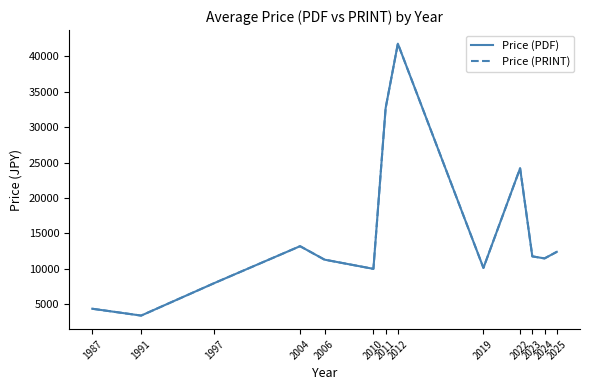

Reading right to left, extract all data points from this chart.

Price (PDF): 2025=12400.0	2024=11475.0	2023=11762.5	2022=24200.0	2019=10133.3	2012=41800.0	2011=32700.0	2010=10000.0	2006=11300.0	2004=13200.0	1997=8000.0	1991=3400.0	1987=4366.7
Price (PRINT): 2025=12400.0	2024=11475.0	2023=11762.5	2022=24200.0	2019=10133.3	2012=41800.0	2011=32700.0	2010=10000.0	2006=11300.0	2004=13200.0	1997=8000.0	1991=3400.0	1987=4366.7